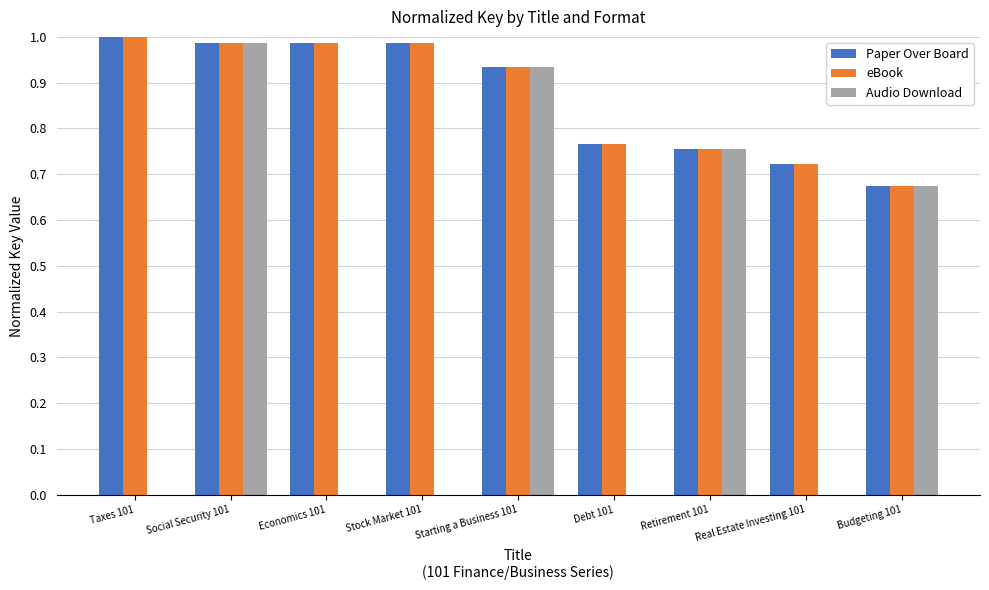

Between Stock Market 101 and Starting a Business 101, which series saw the biggest shift?

Audio Download